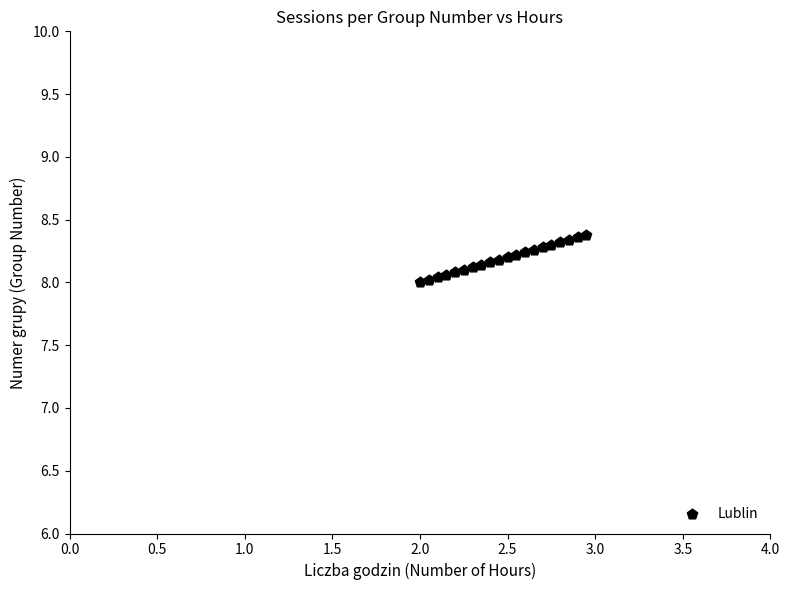

What is the range of Y values (max minus min)?

0.4